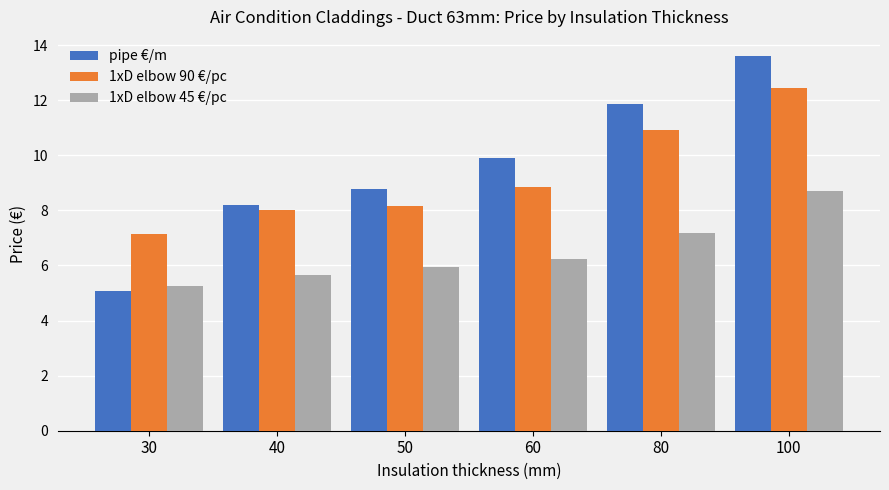

What is the total value across all series at 50?

22.9